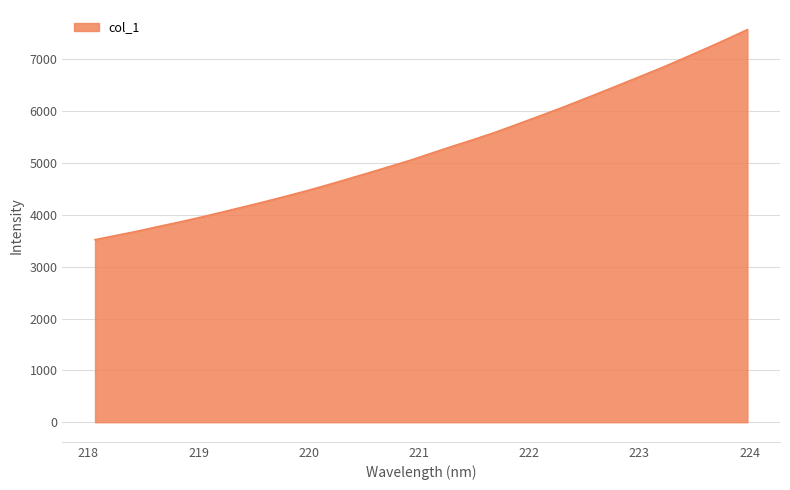

What is the smallest value displayed?

3520.8